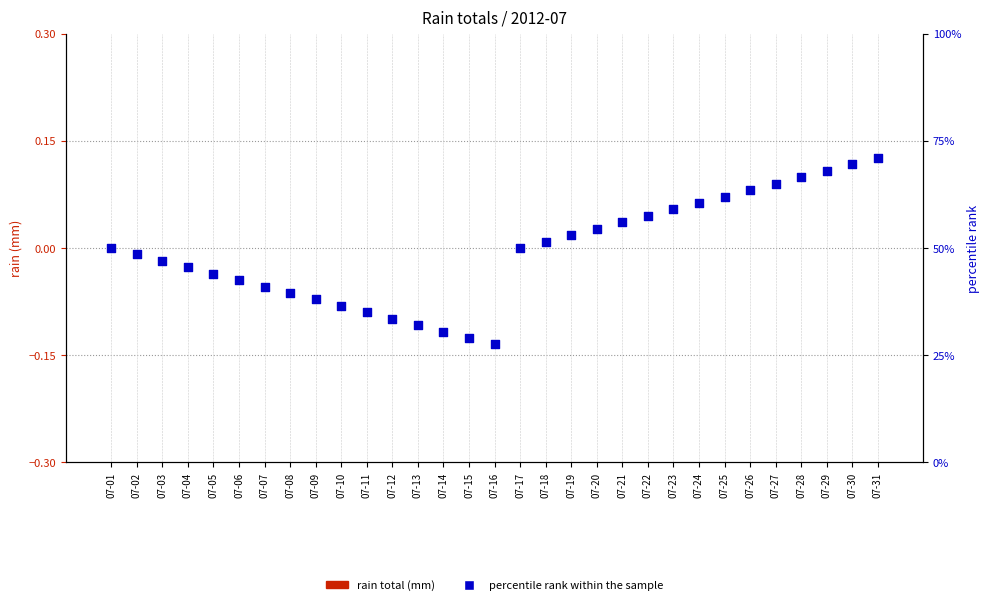

At which category is the sum across all series the highest?

07-31